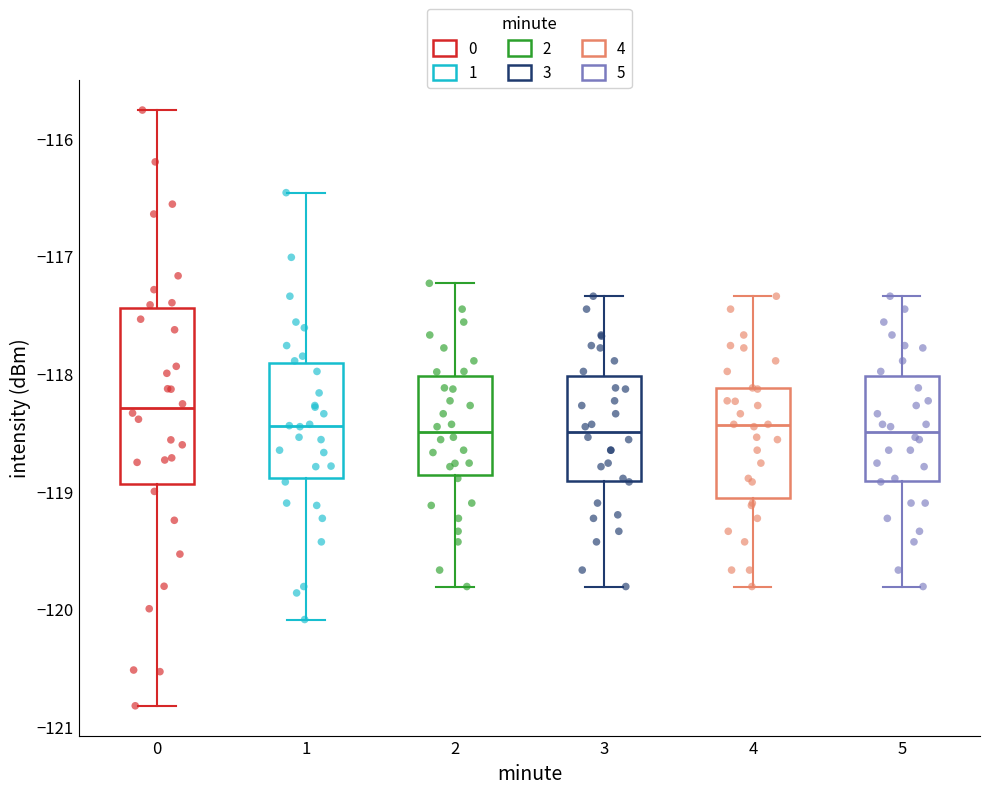

Comparing the boxes themselves (not the whiskers), which one is the tallest?

0